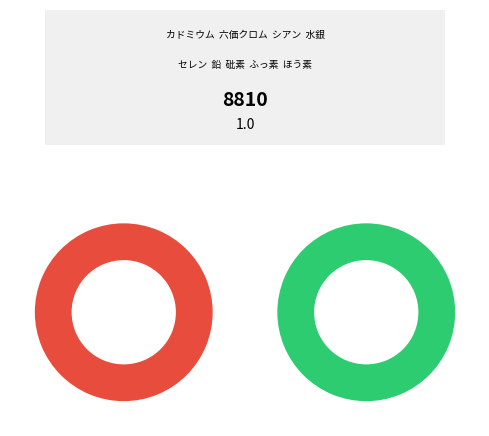

To the nearest percent, what portion does 砒素含有量 represent?

2%